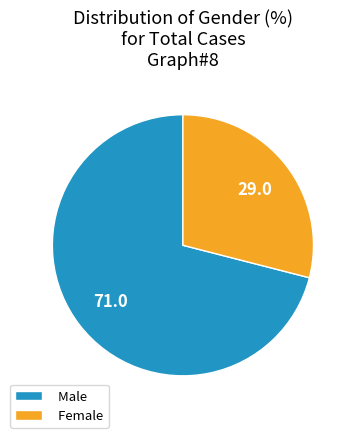

How many segments does this pie chart have?

2